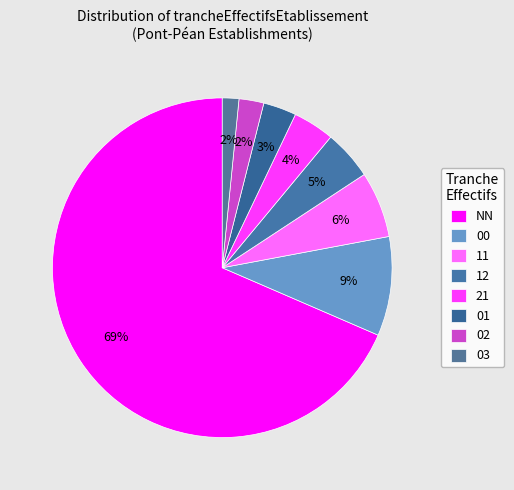

Count the number of slices in the pie.

8